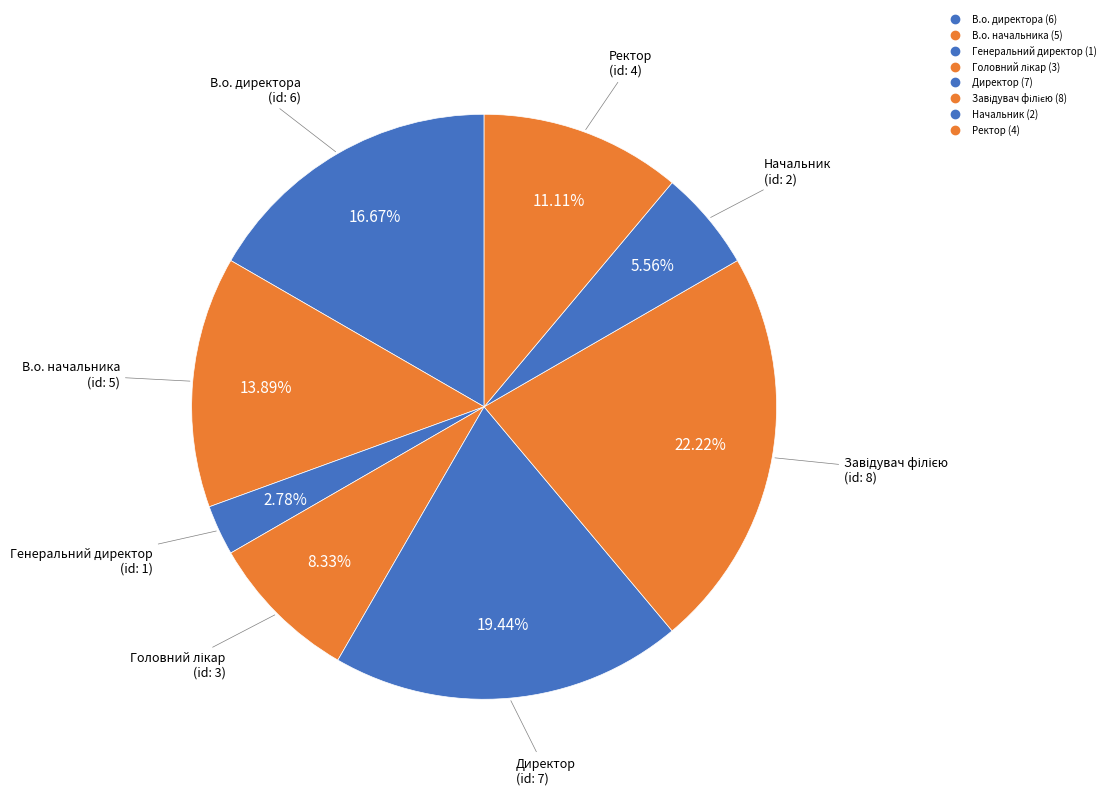

Count the number of slices in the pie.

8